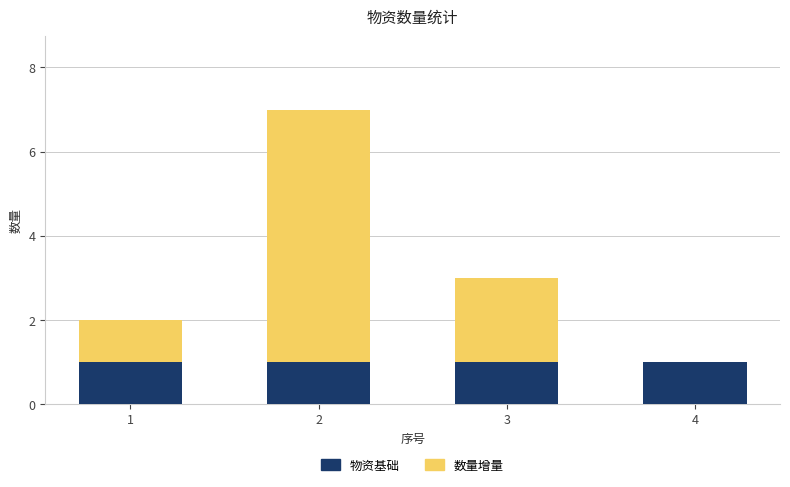

What is the total value across all series at 1?

2